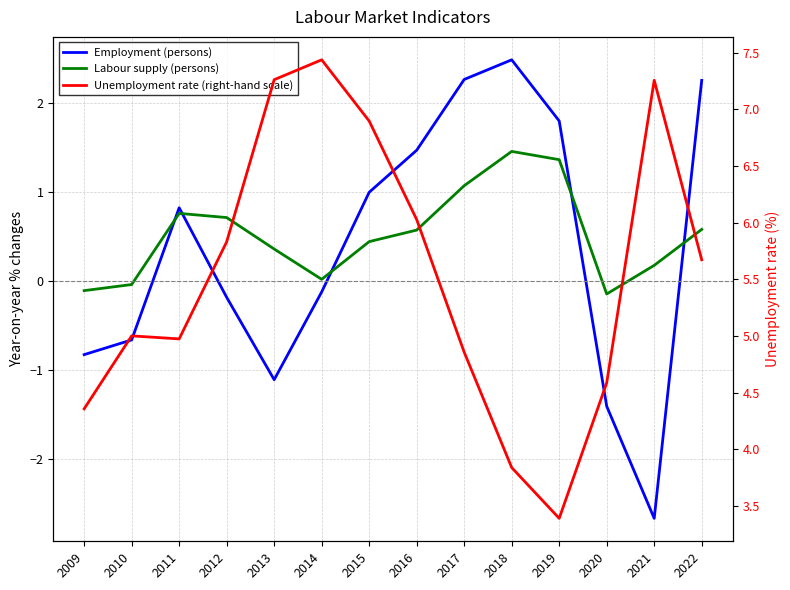

True or false: Labour supply (persons) and Unemployment rate (right-hand scale) cross at least once.

False